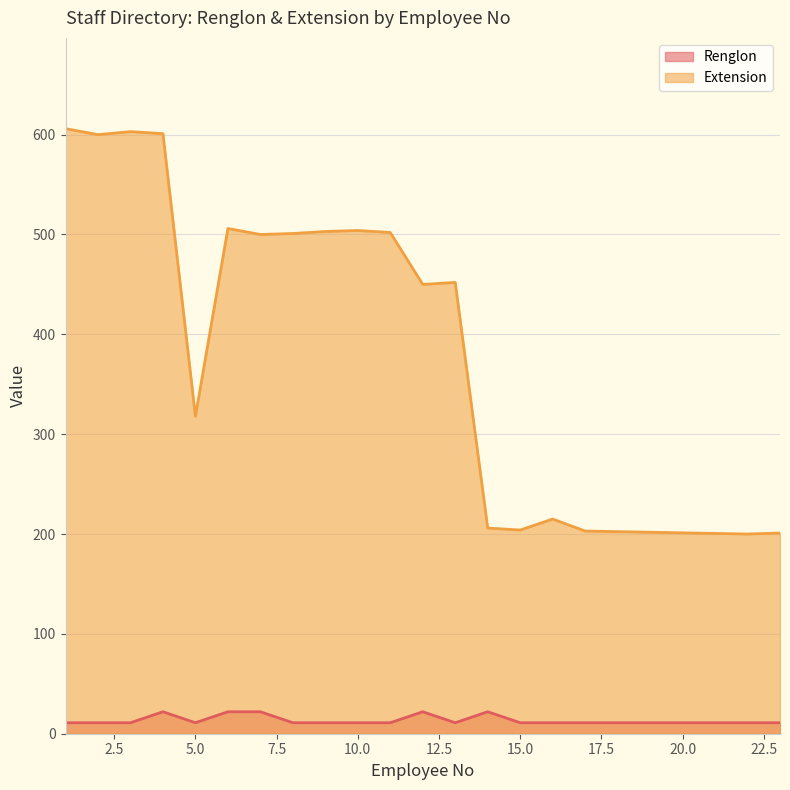

In Extension, how many points are higher than both neighbors (excluding endpoints)?

5